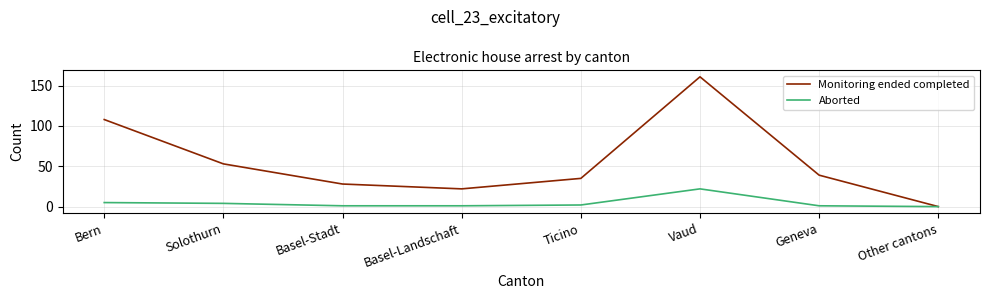

Reading left to right, extract all data points from this chart.

Monitoring ended completed: 108	53	28	22	35	161	39	0
Aborted: 5	4	1	1	2	22	1	0